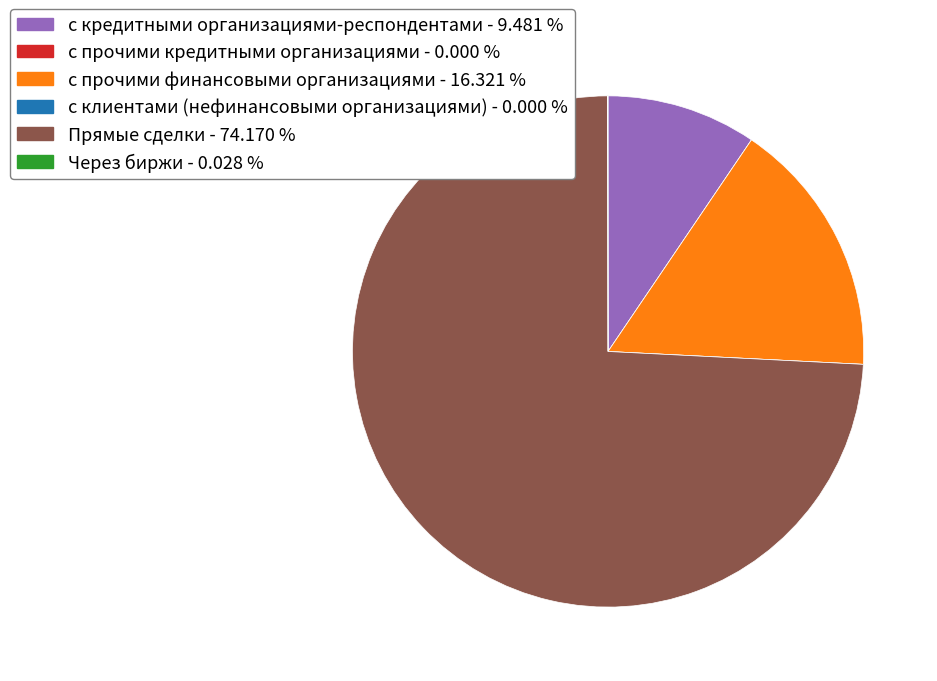

Which slice is the largest?

Прямые сделки